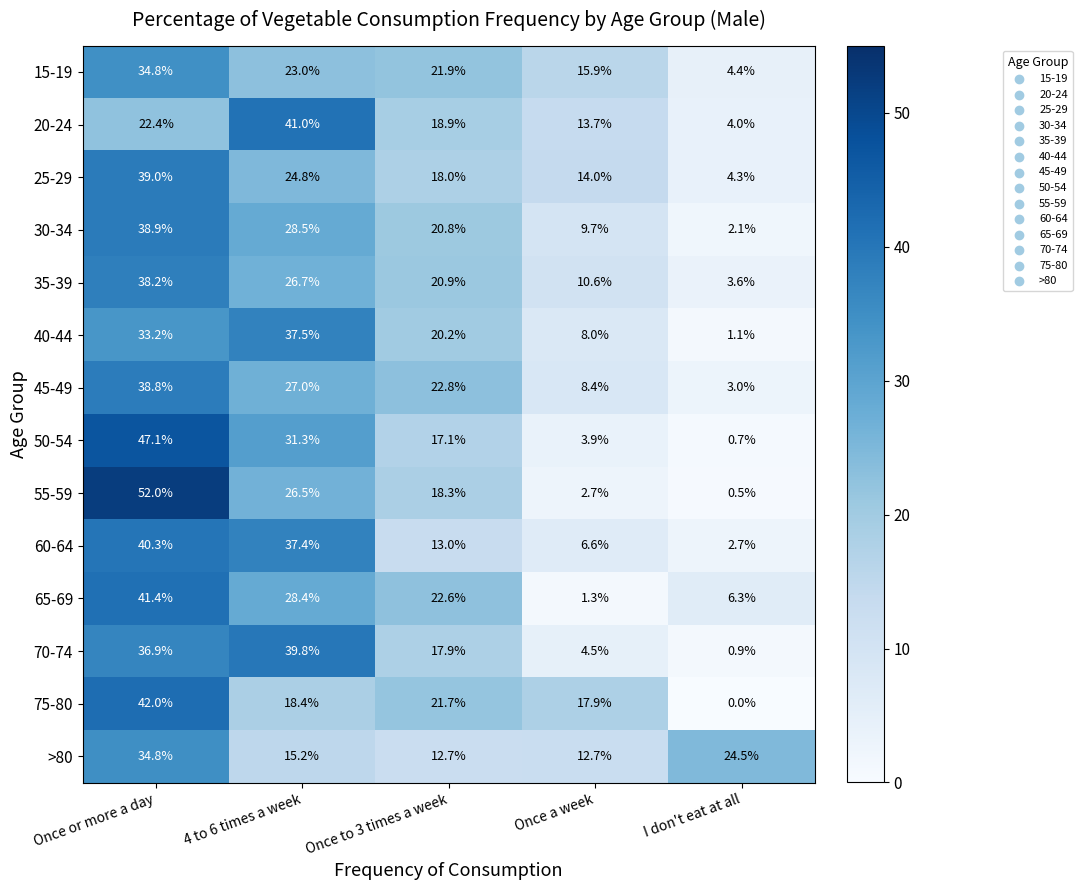

What is the difference between the maximum and minimum values in the >80 series?

22.1